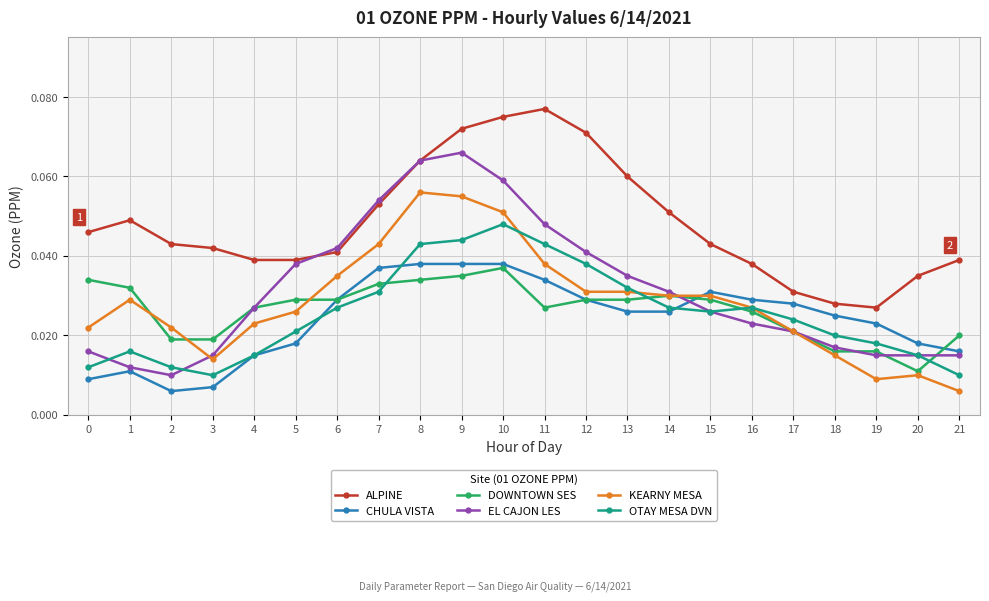

At how many categories does at least one series exceed 0?

22